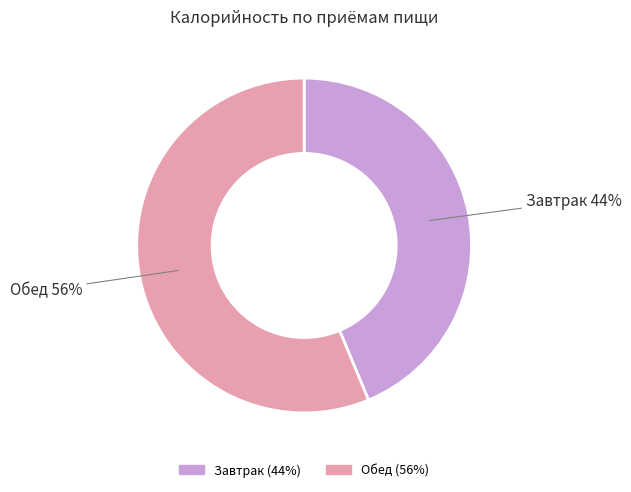

To the nearest percent, what is the combined percentage of Обед and Завтрак?

100%